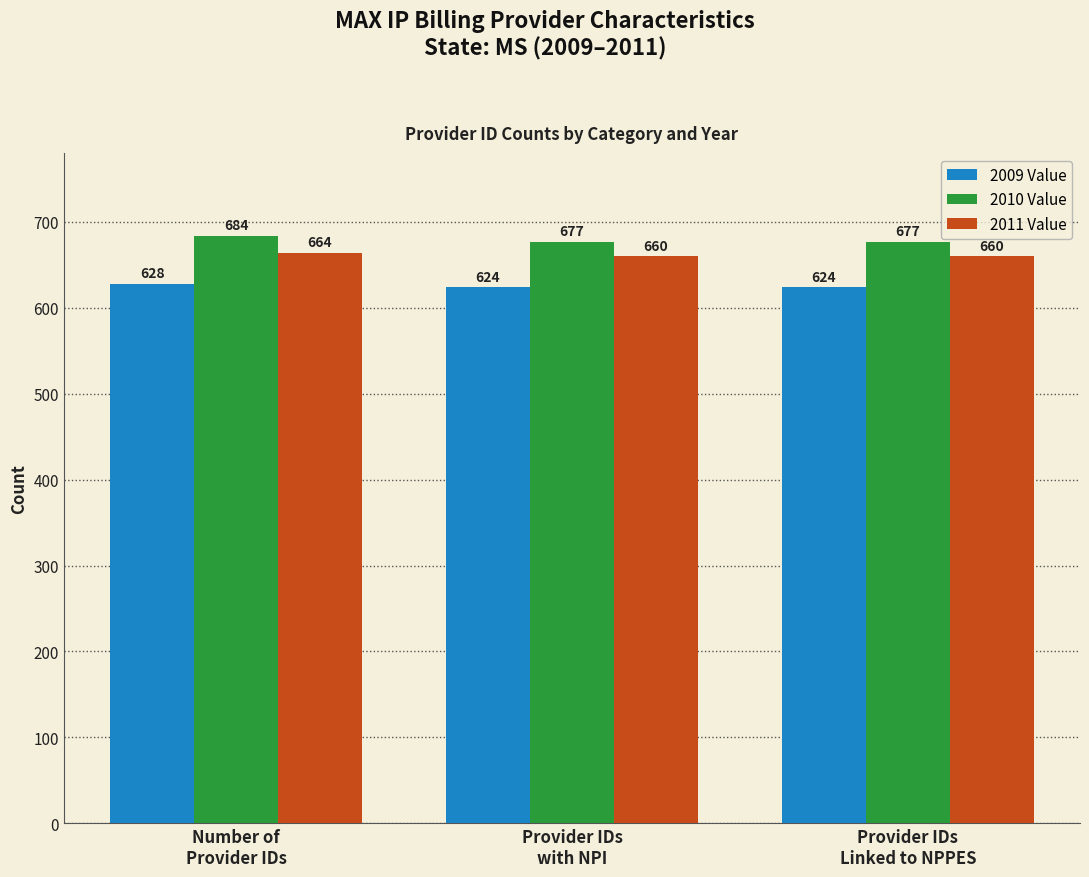

Count the 2009 Value values in the range 624 to 628.

3